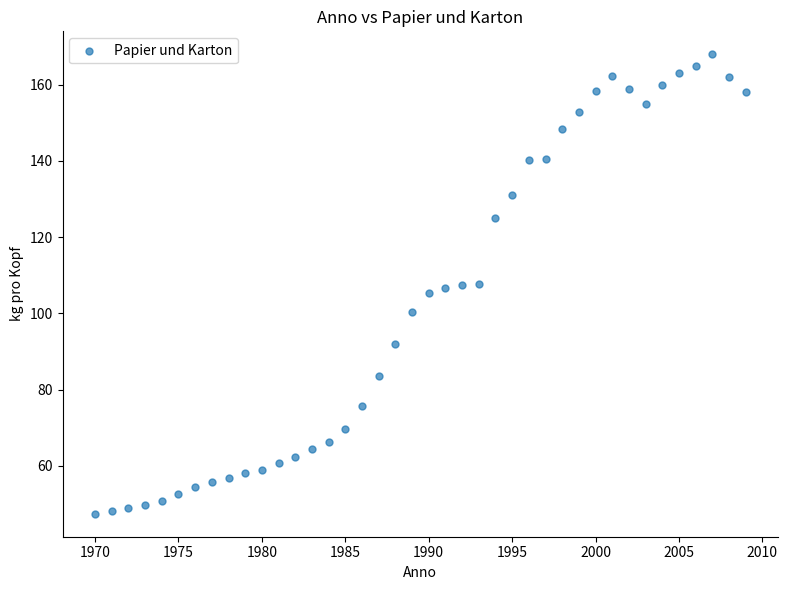

What is the range of X values (max minus min)?

39.0